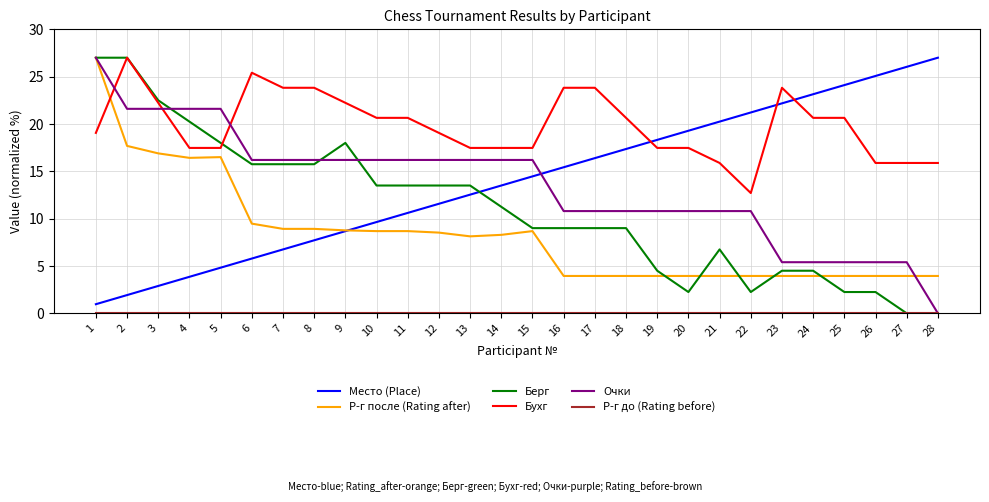

What is the maximum value for Берг?

27.0